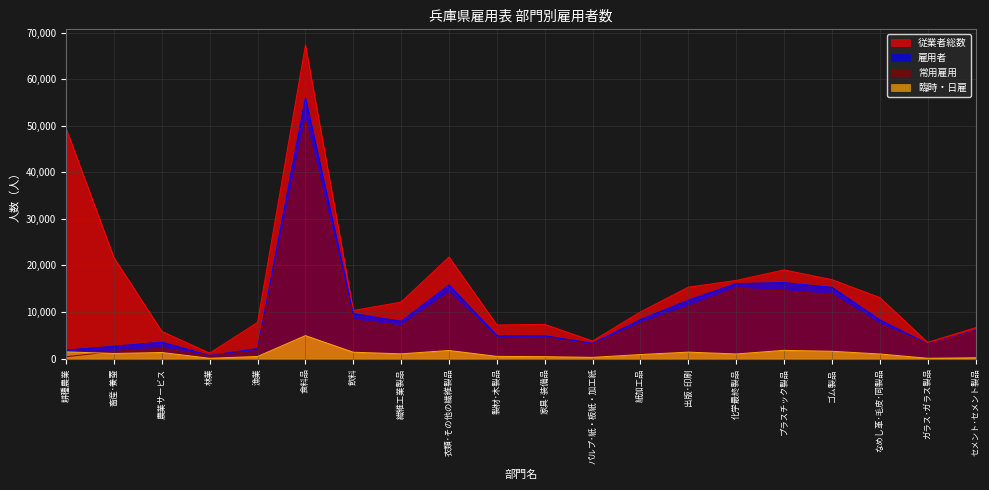

How many data points in 常用雇用 are above 6991?

9